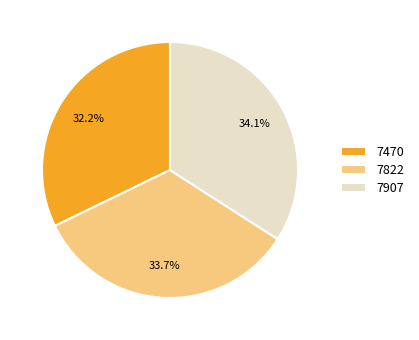

To the nearest percent, what is the difference between the largest and smallest slice percentages?

2%